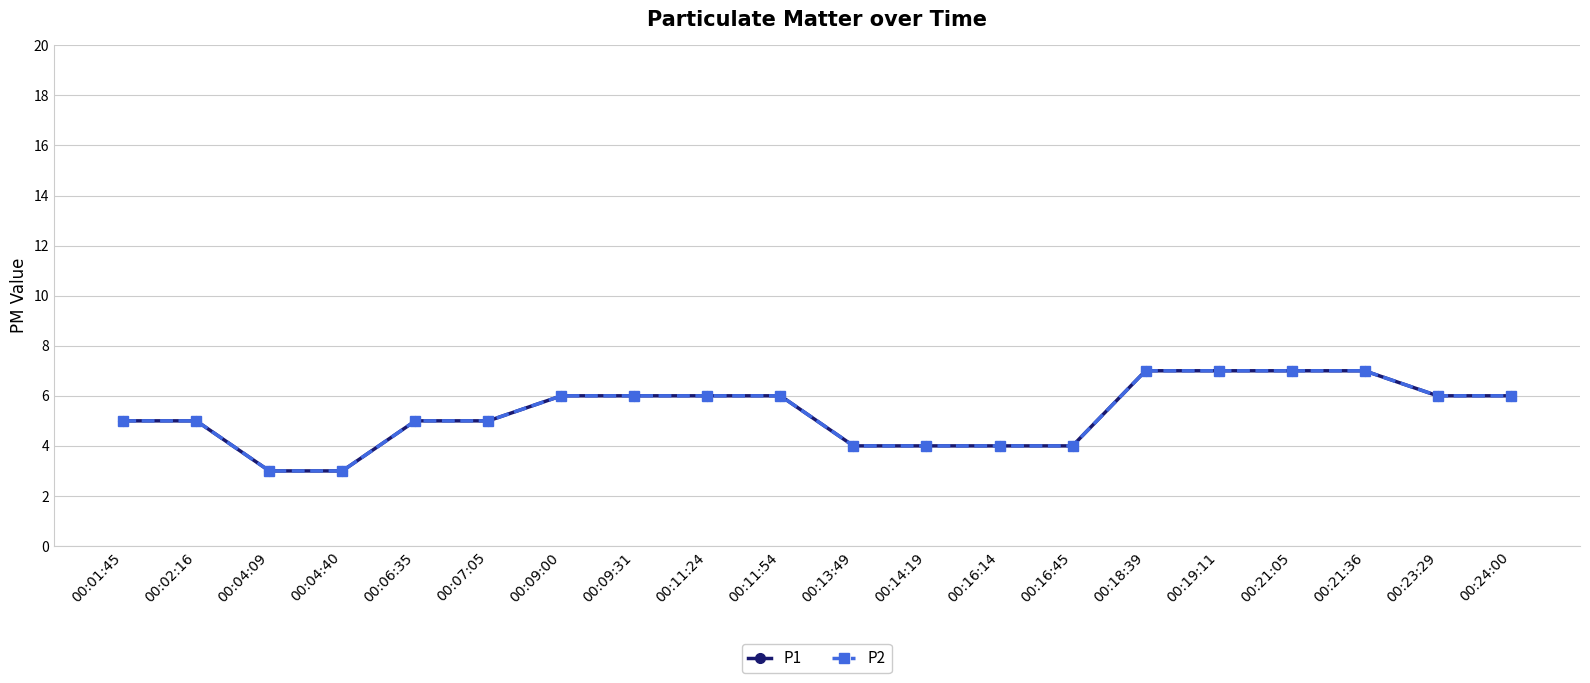

What is the total value across all series at 00:02:16?

10